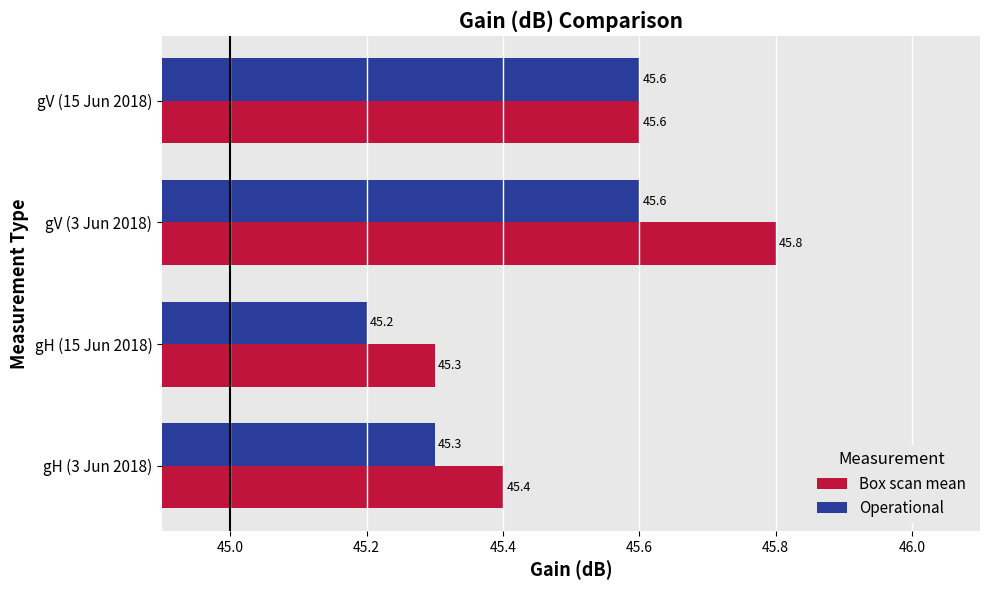

What are all the series names shown in the legend?

Box scan mean, Operational